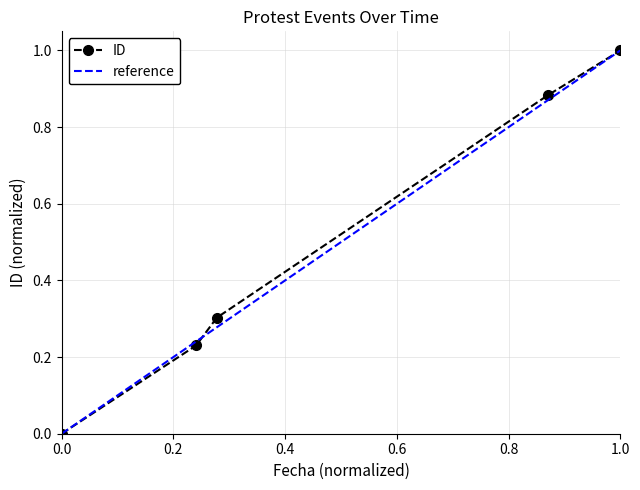

The chart shows a value of 0.3 at 2013-07-16. True or false?

False